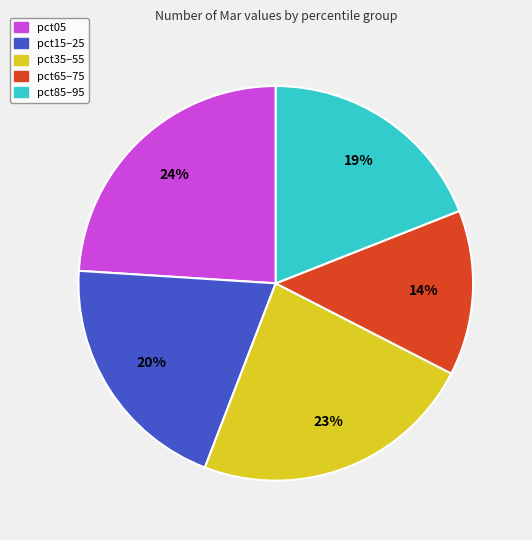

How many slices are in this pie chart?

5